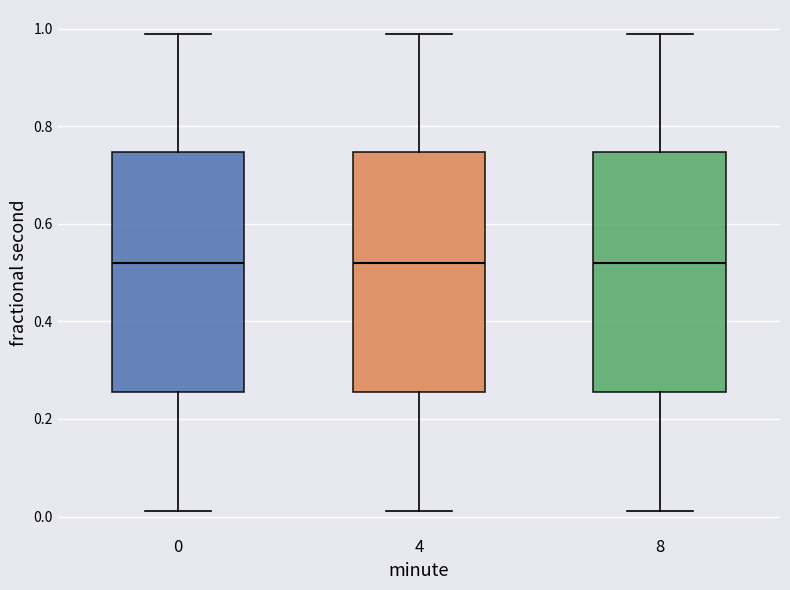

Where is the upper edge of the box at x = 8 on the y-axis? The values are not printed on the chart, so give them approximately, as read against the axis.

0.74